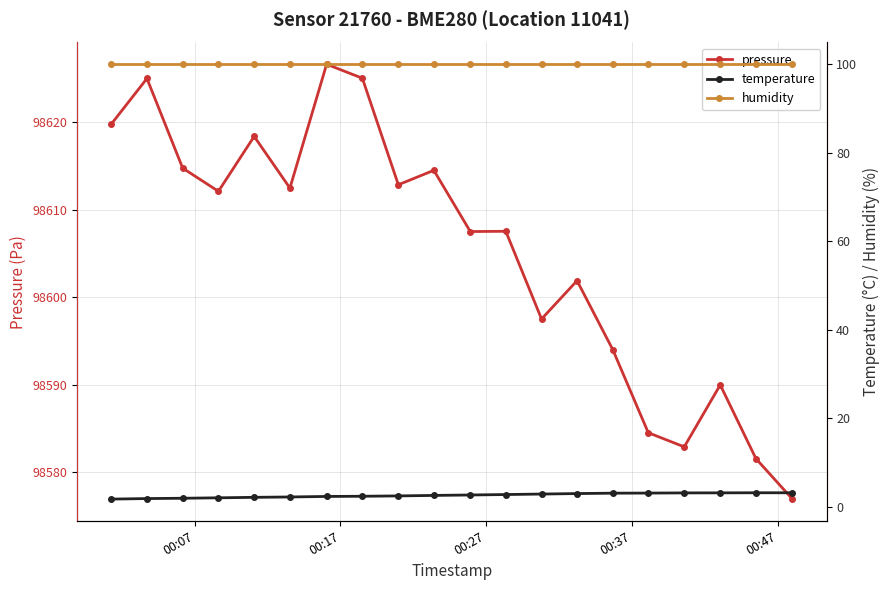

What is the maximum value shown in the chart?

98626.7